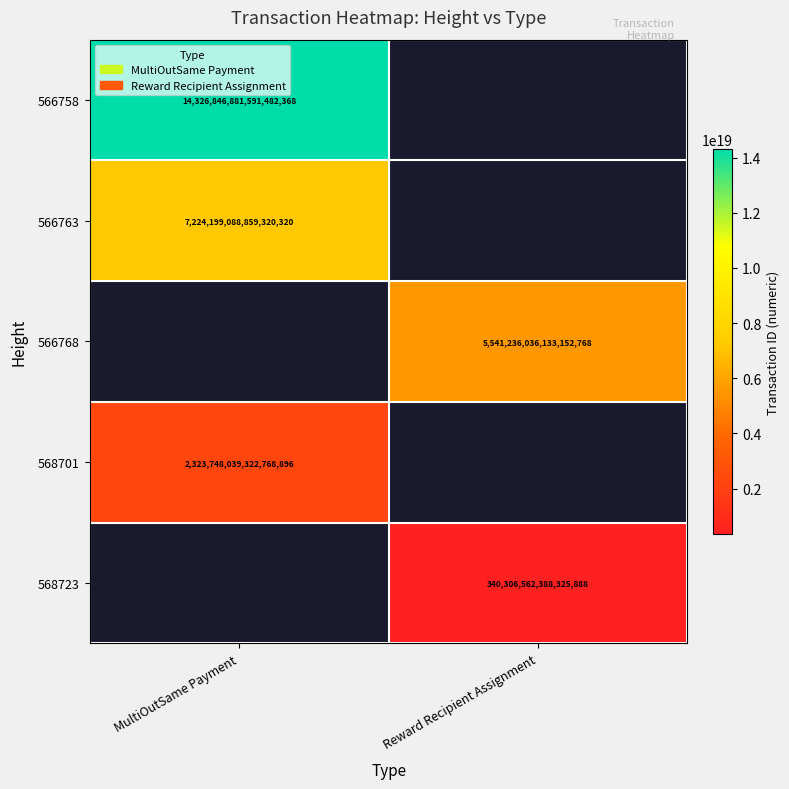

The 568723 series shows 547257734724802496 at Reward Recipient Assignment. True or false?

False